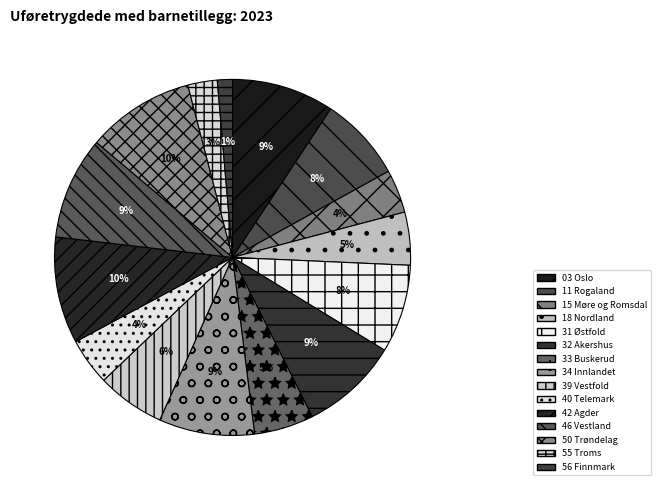

Count the number of slices in the pie.

15